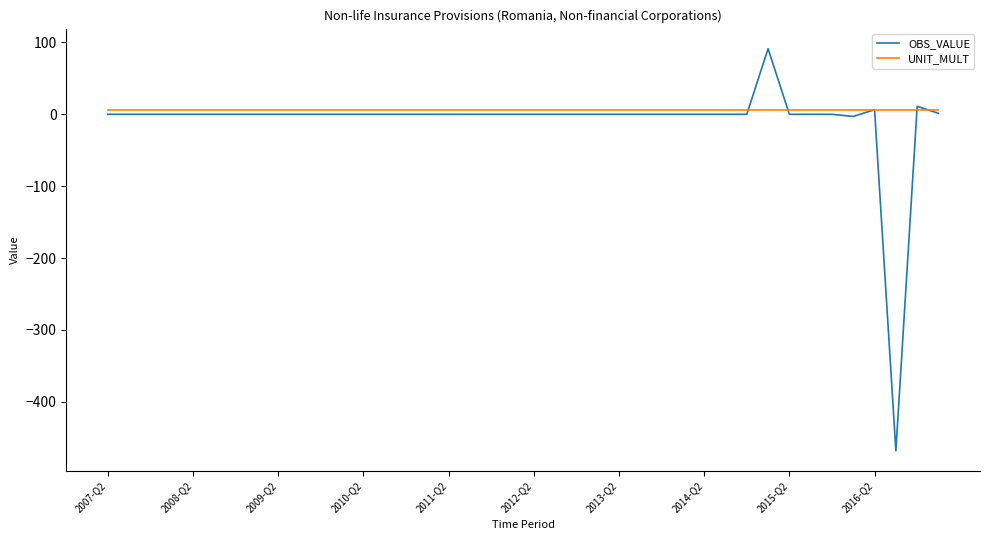

Does the chart have visible grid lines?

No